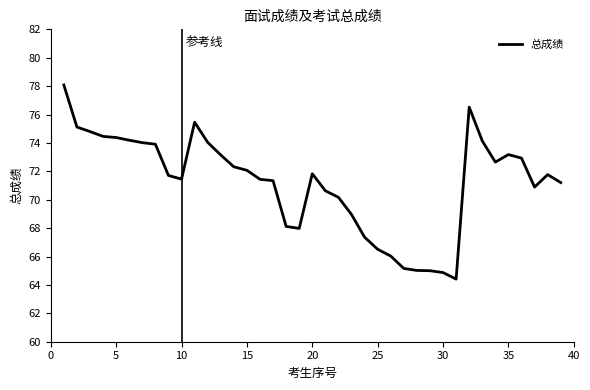

Count the number of values greater than 71.

25